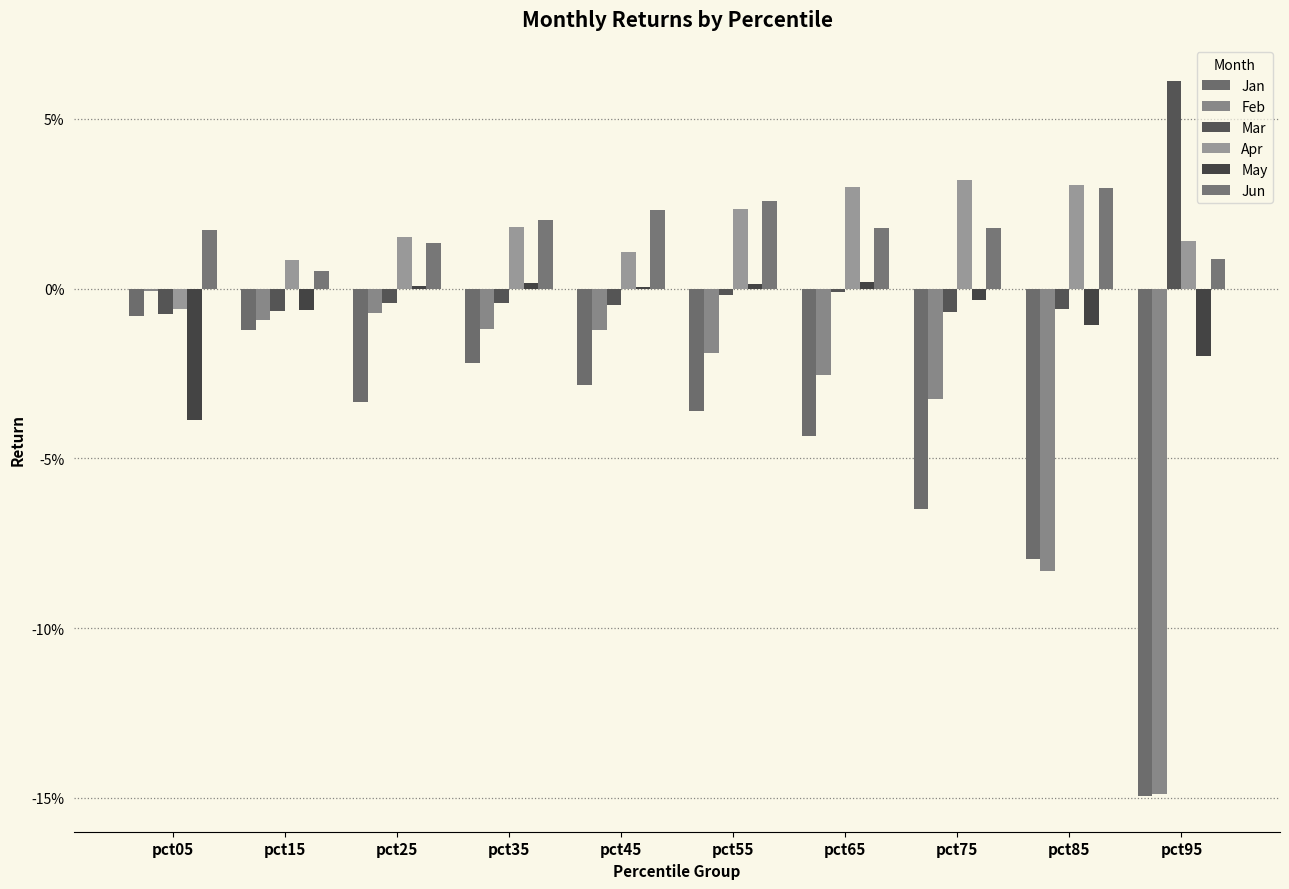

The value of Feb at pct85 is -0.0. True or false?

False